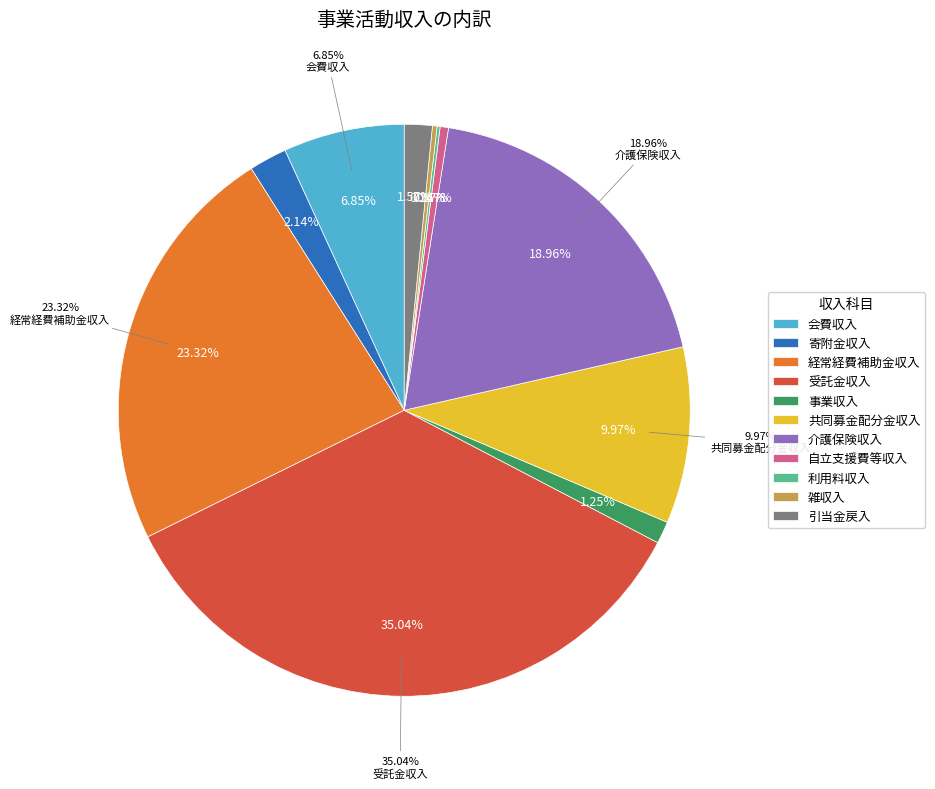

How many slices are in this pie chart?

11